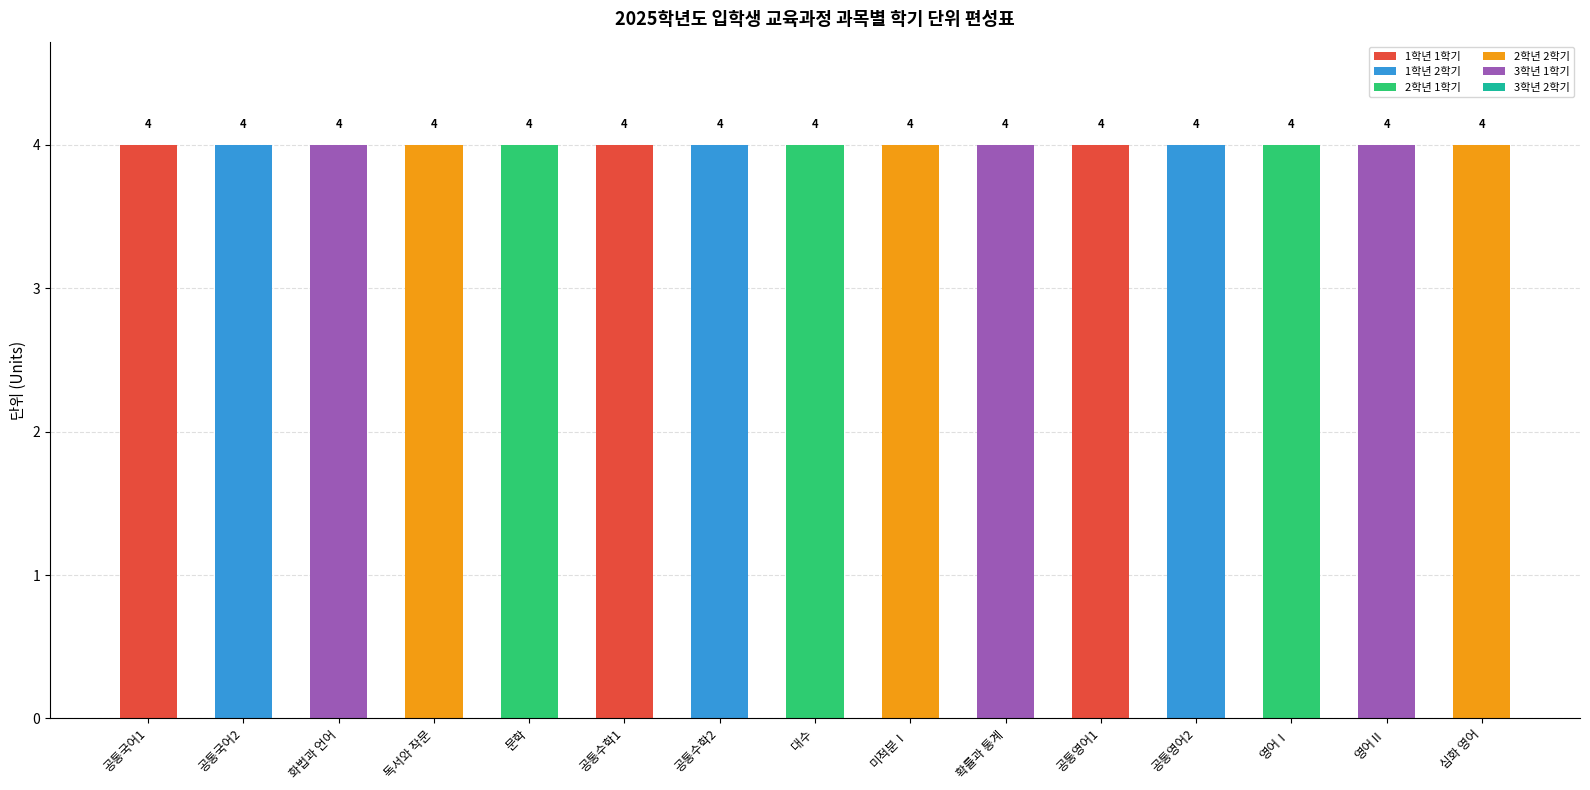

The value of 1학년 1학기 at 공통영어1 is 1. True or false?

False